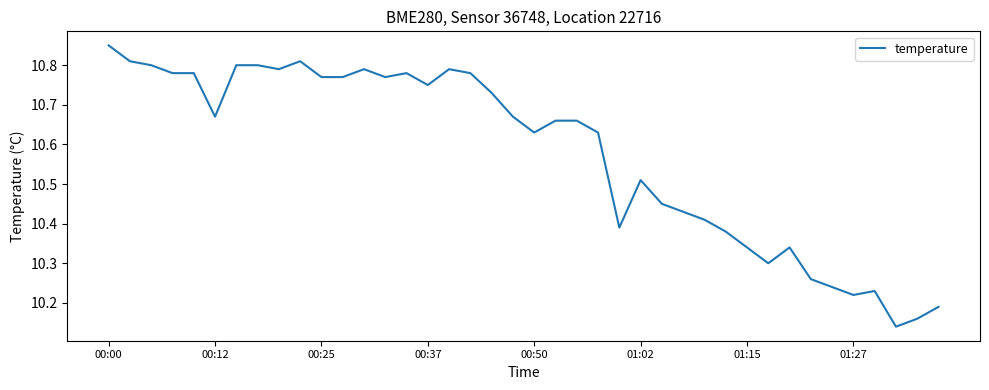

What is the difference between the maximum and minimum values?

0.7